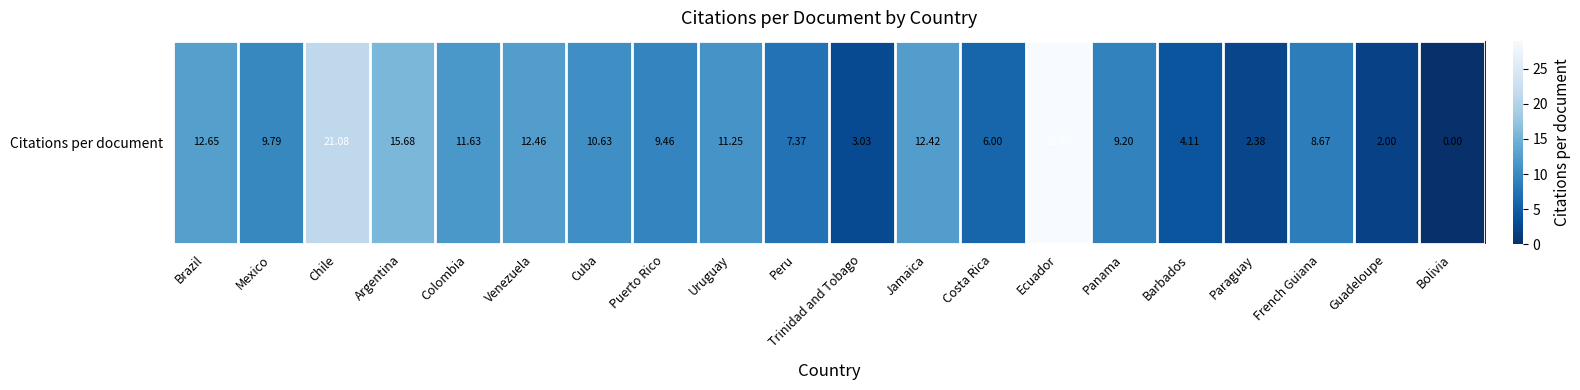

What is the change in value from Uruguay to Paraguay?

-8.9